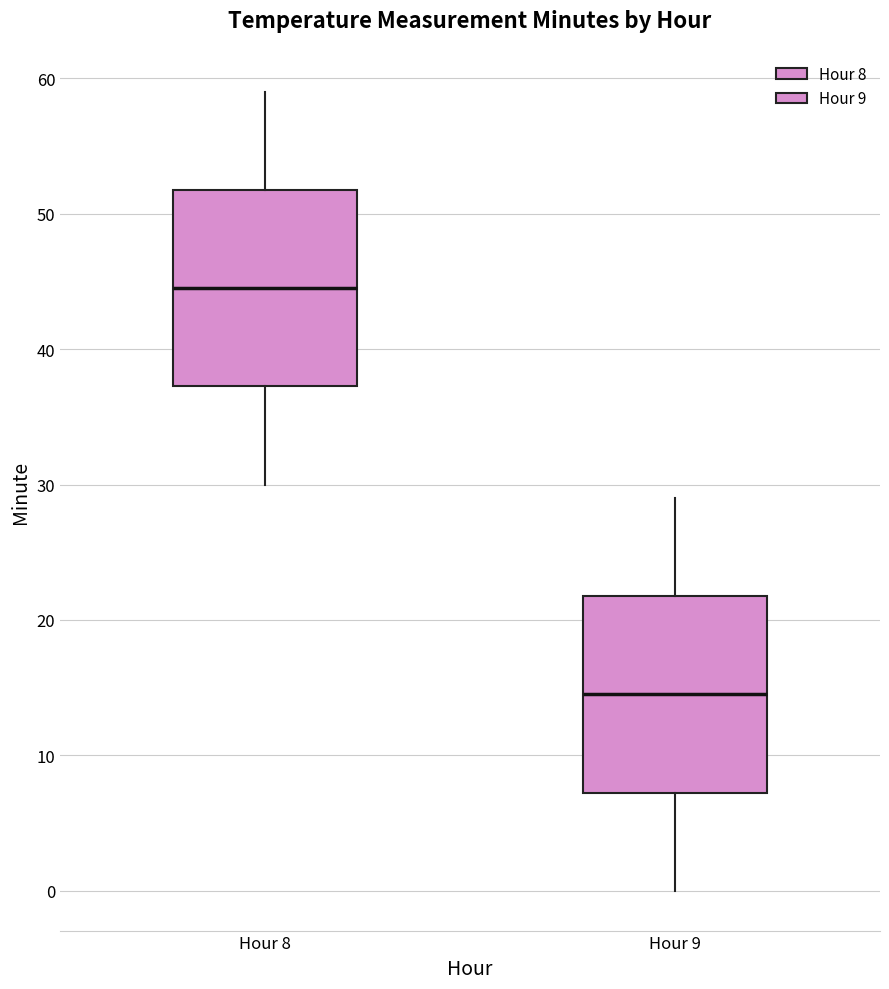

Which box's median line is the lowest?

Hour 9